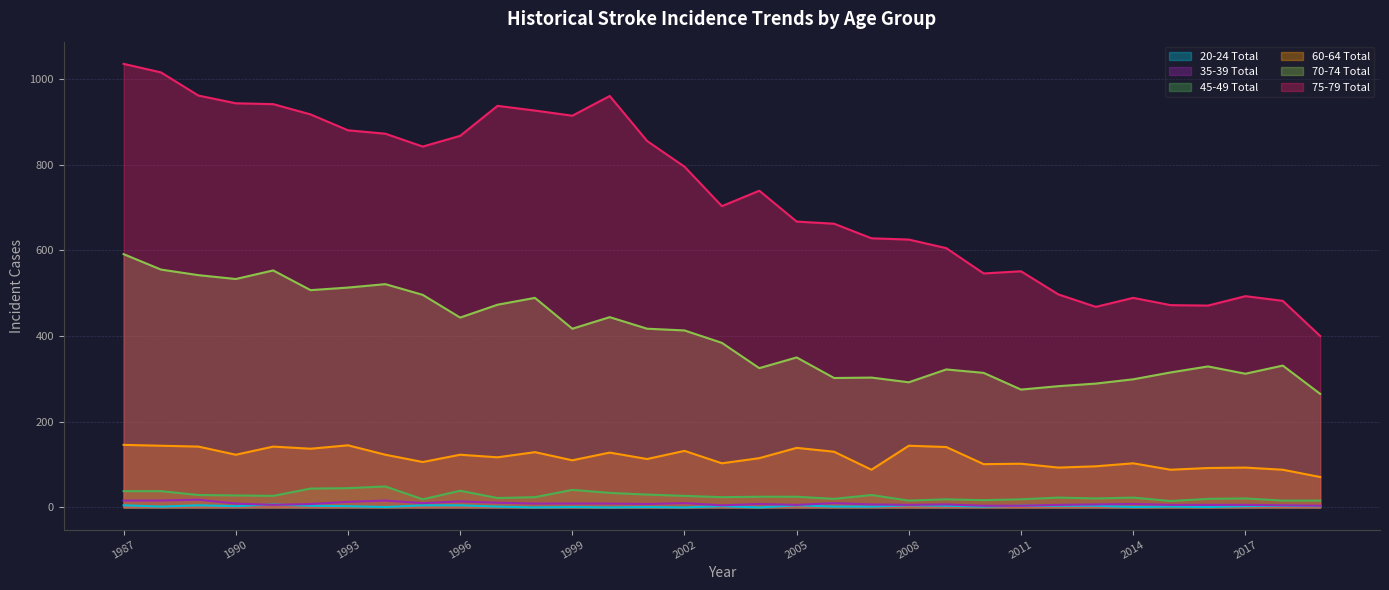

What is the difference between the second highest and second lowest values in the 60-64 Total series?

57